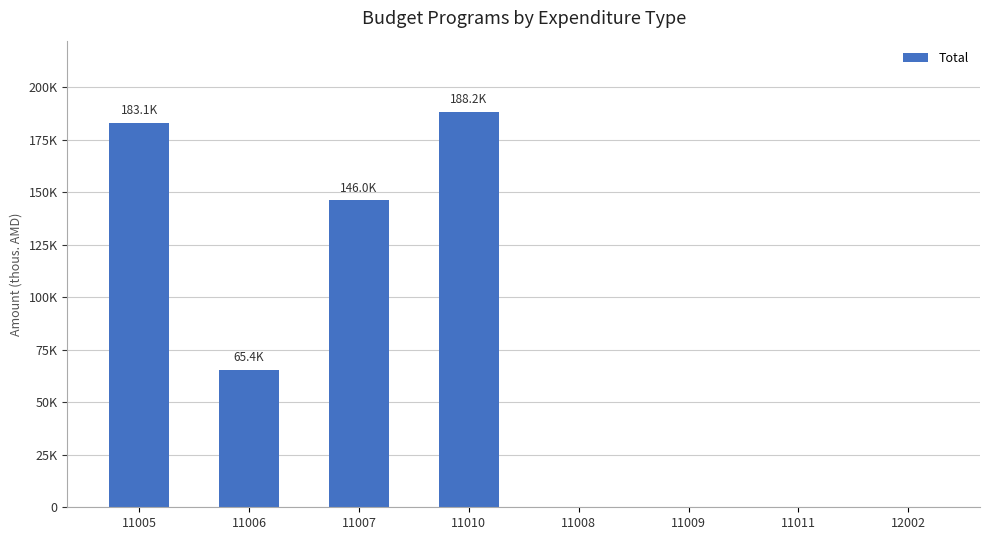

What is the greatest value displayed?

188216.8